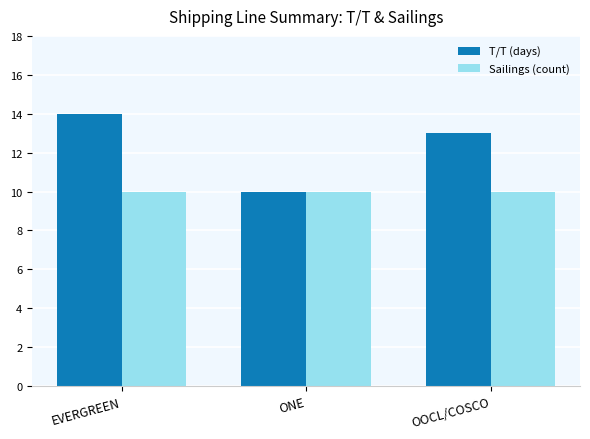

Is it true that Sailings (count) equals 10 at ONE?

True